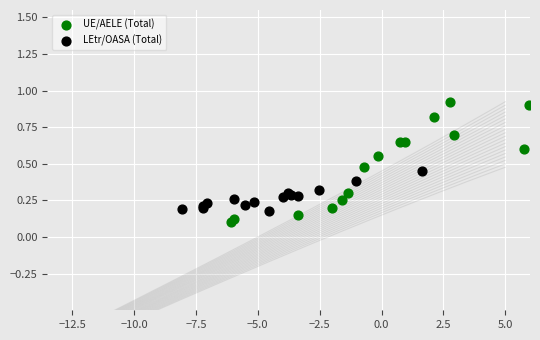

Which series contains the highest Y value?

UE/AELE (Total)